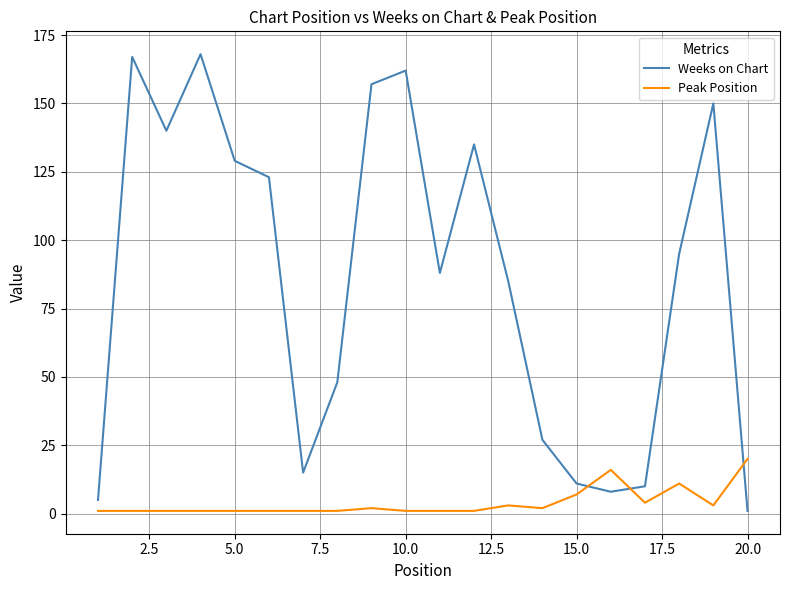

True or false: Peak Position has more than 1 interior local peaks.

True